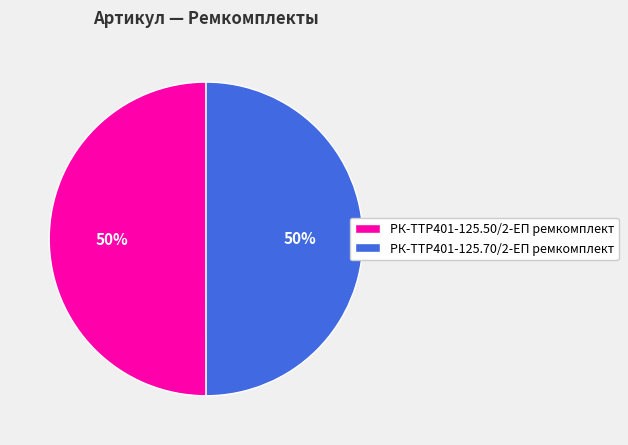

The РК-TTР401-125.70/2-ЕП ремкомплект slice represents 50% of the pie. True or false?

True